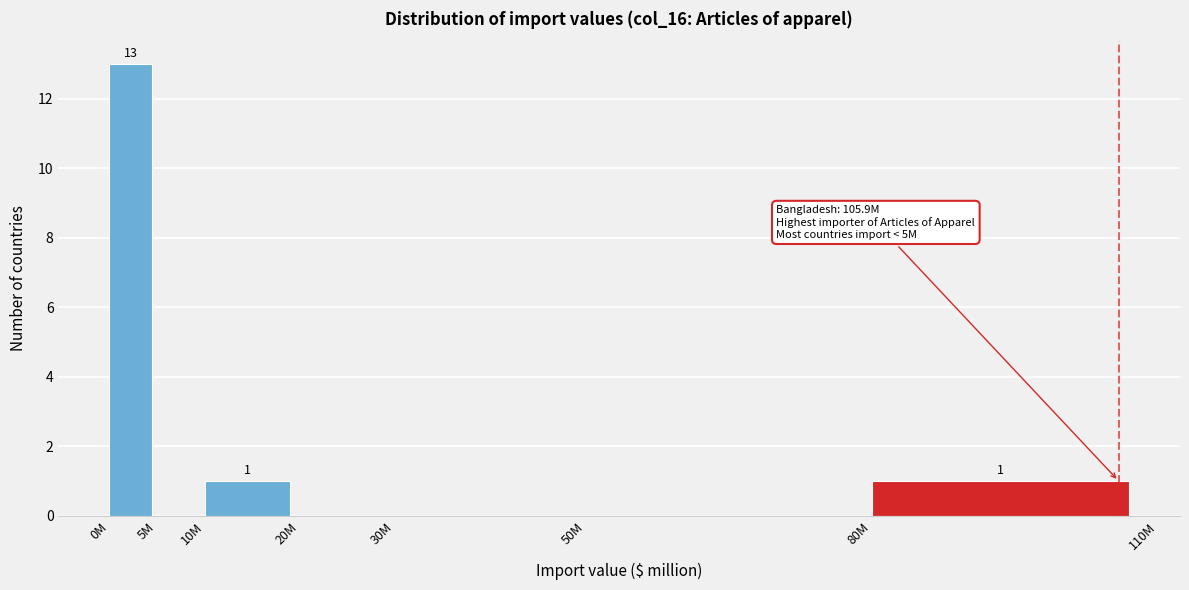

Reading left to right, transcribe all the data shown in this chart.

0M=13	5M=0	10M=1	20M=0	30M=0	50M=0	80M=1